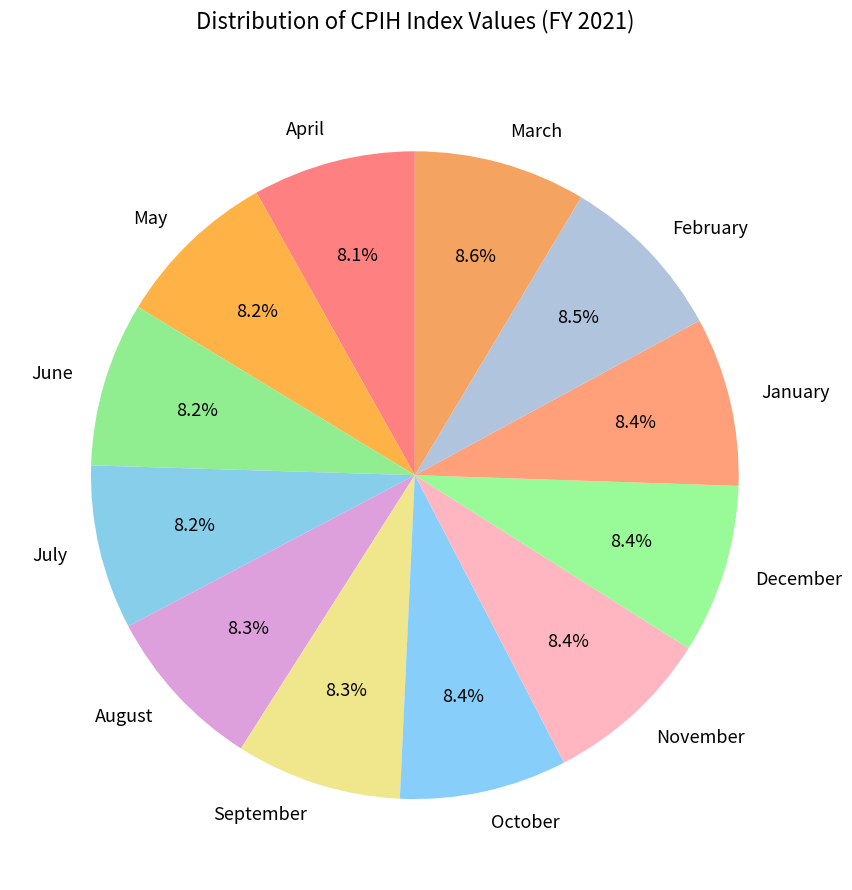

To the nearest percent, what is the combined percentage of February and January?

17%